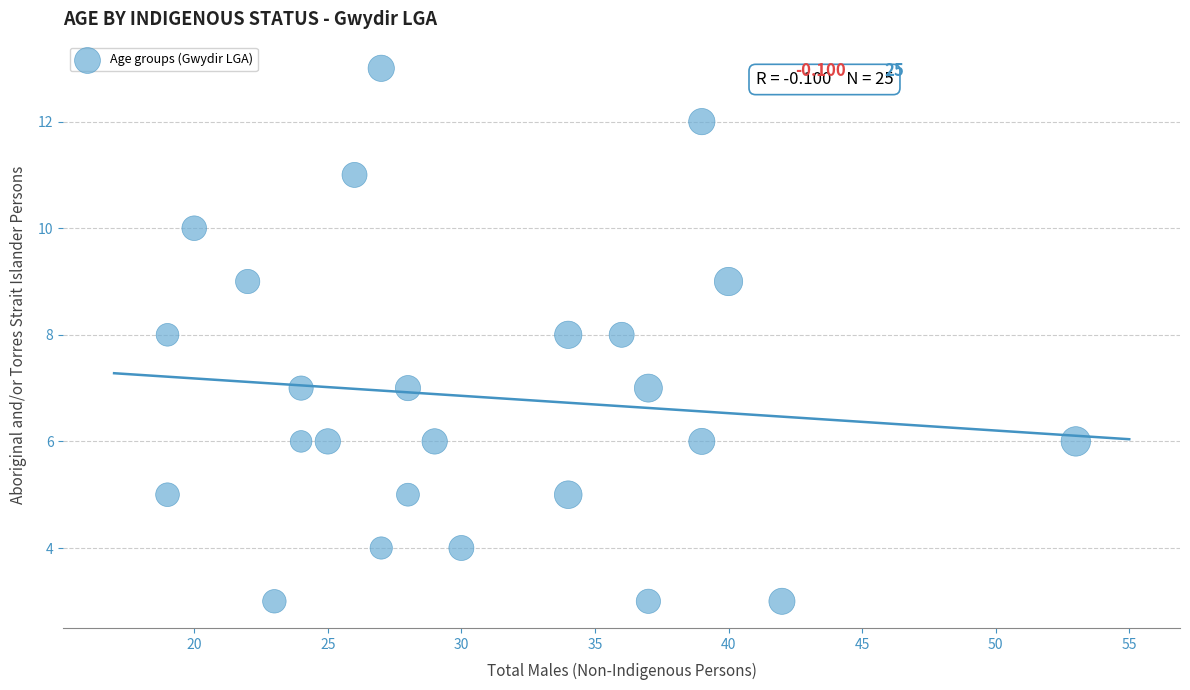

What is the range of Y values (max minus min)?

10